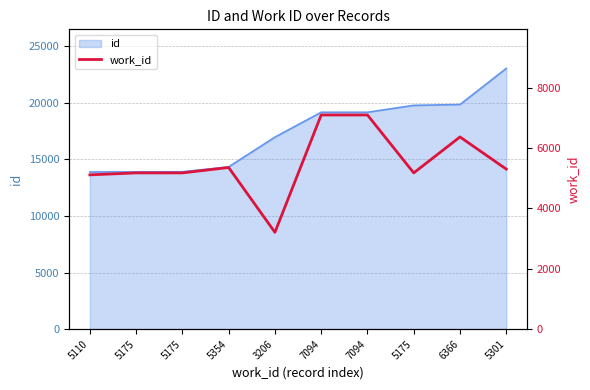

Which label corresponds to the smallest value in the chart?

3206